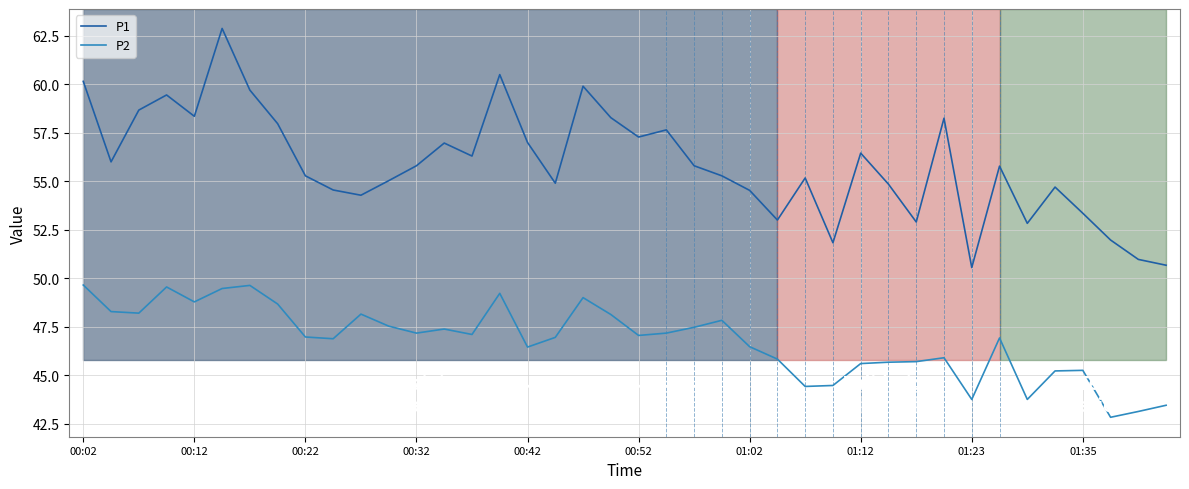

List the series in order of their peak value, lowest first.

P2, P1